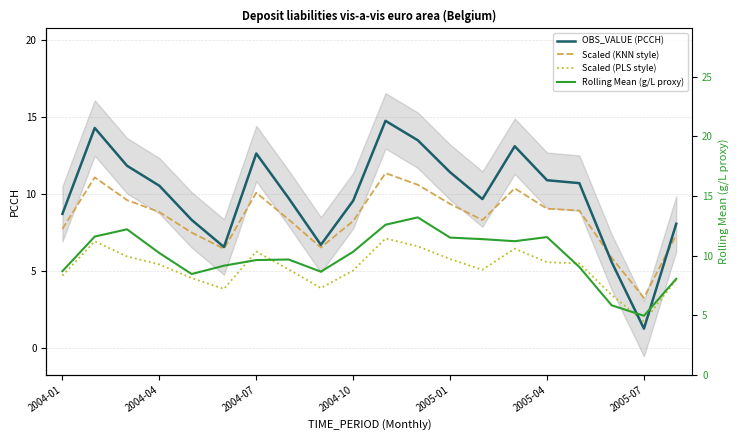

Which series changed the most between 12 and 19?

Rolling Mean (g/L proxy)